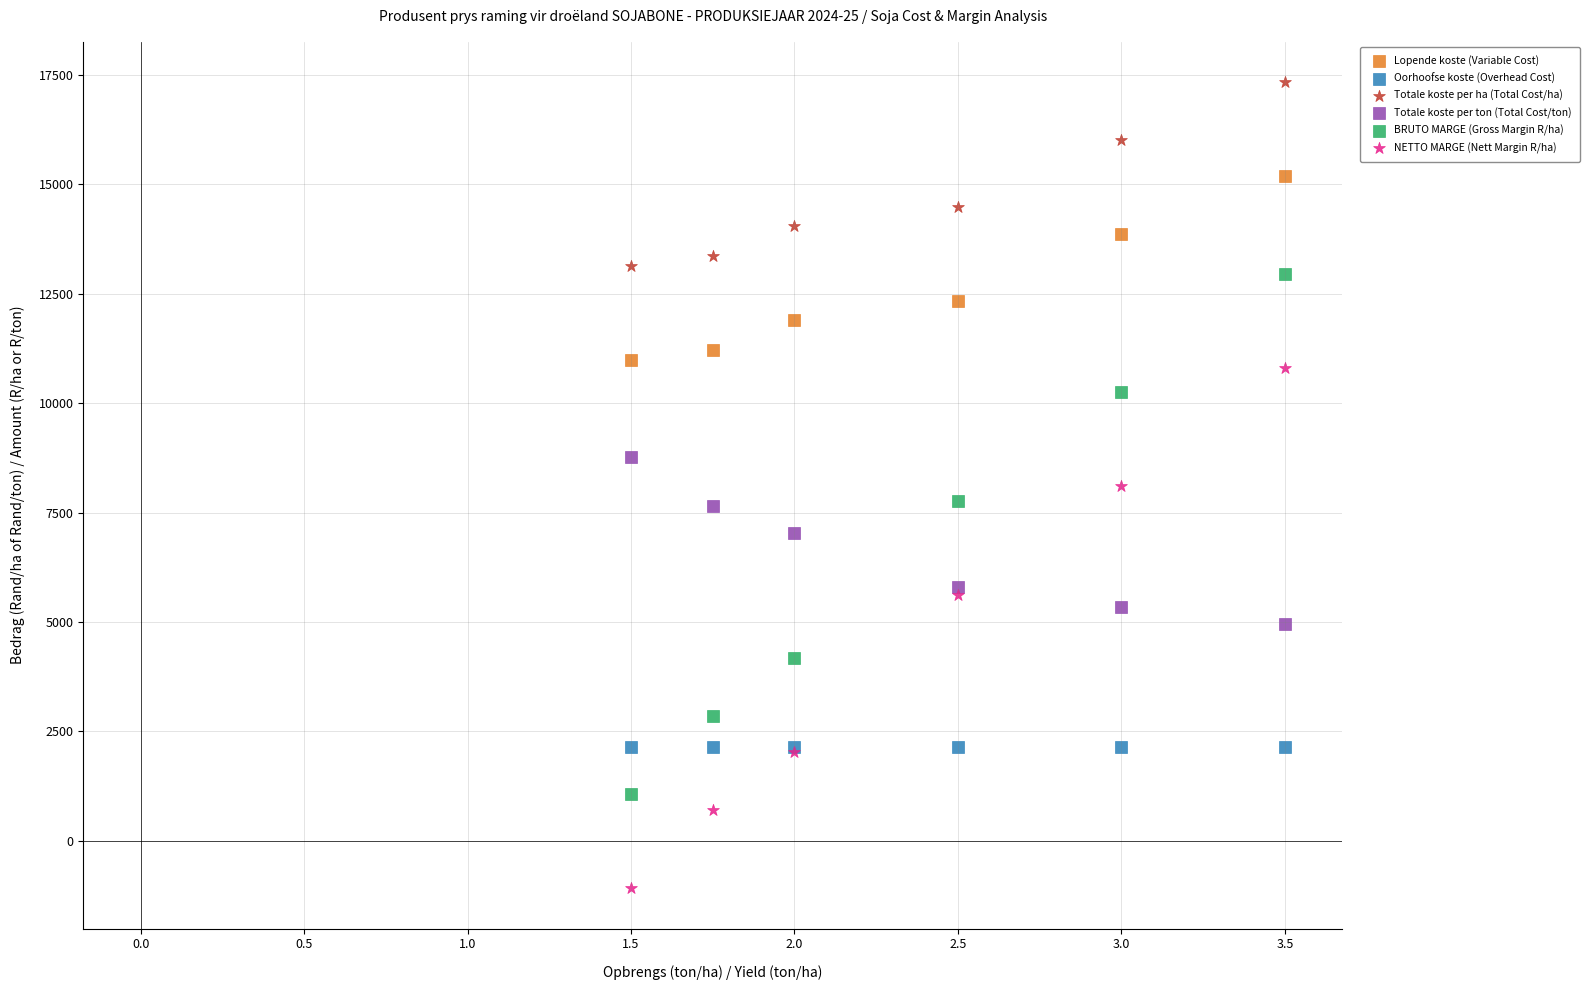

Which series contains the lowest Y value?

NETTO MARGE (Nett Margin R/ha)